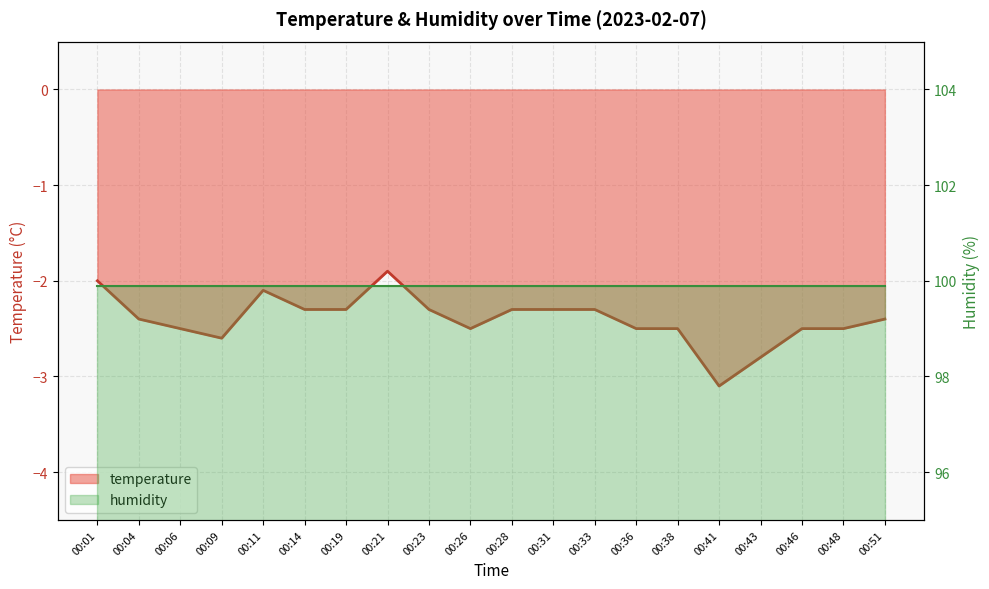

List the series in order of their overall mean, highest first.

humidity line, temperature line